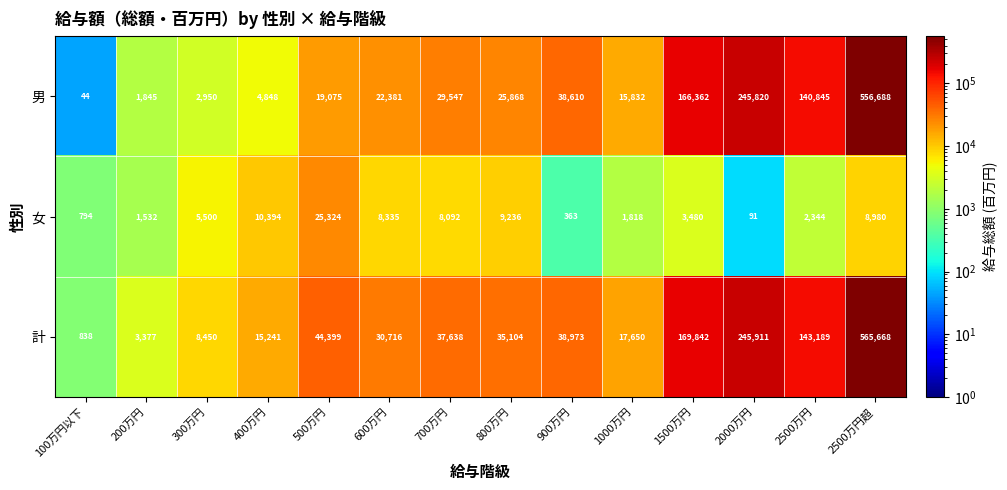

Which series has the widest spread of values?

計